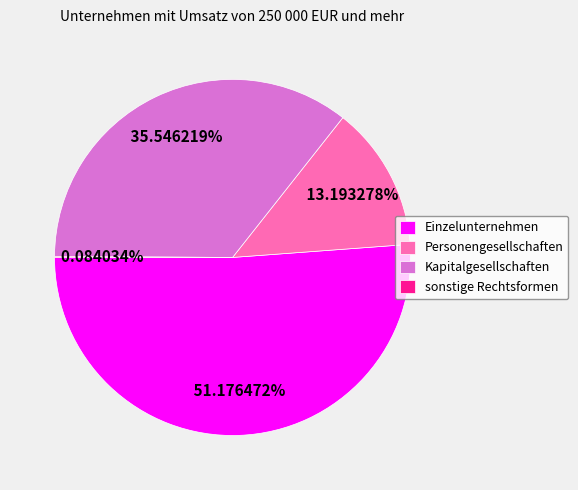

To the nearest percent, what is the difference between the Kapitalgesellschaften and Einzelunternehmen slice percentages?

16%